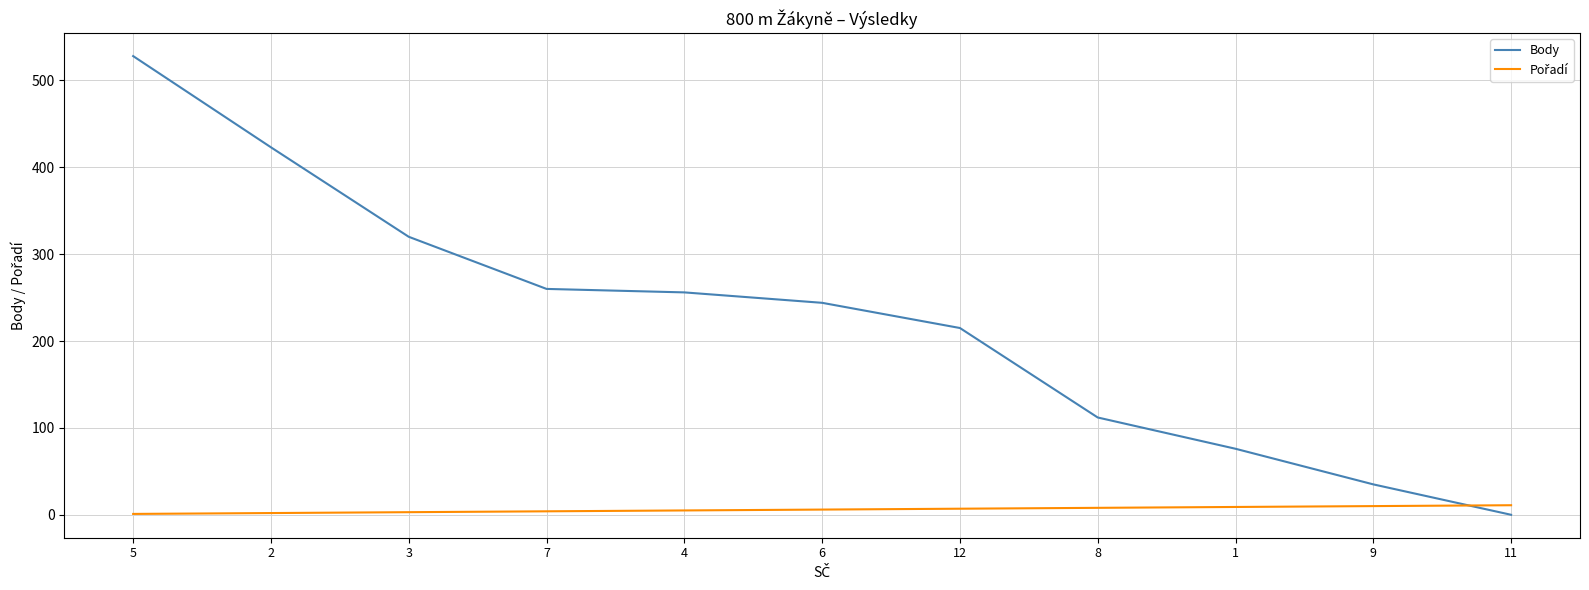

What is the difference between the maximum and minimum values in the Body series?

528